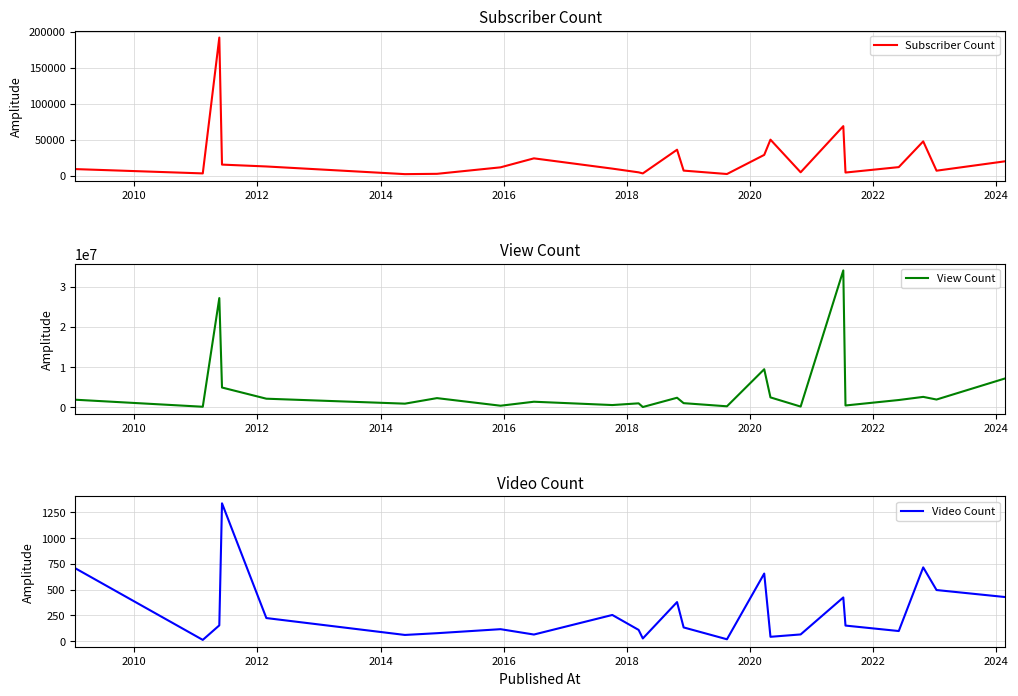

True or false: Video Count and Subscriber Count cross at least once.

False